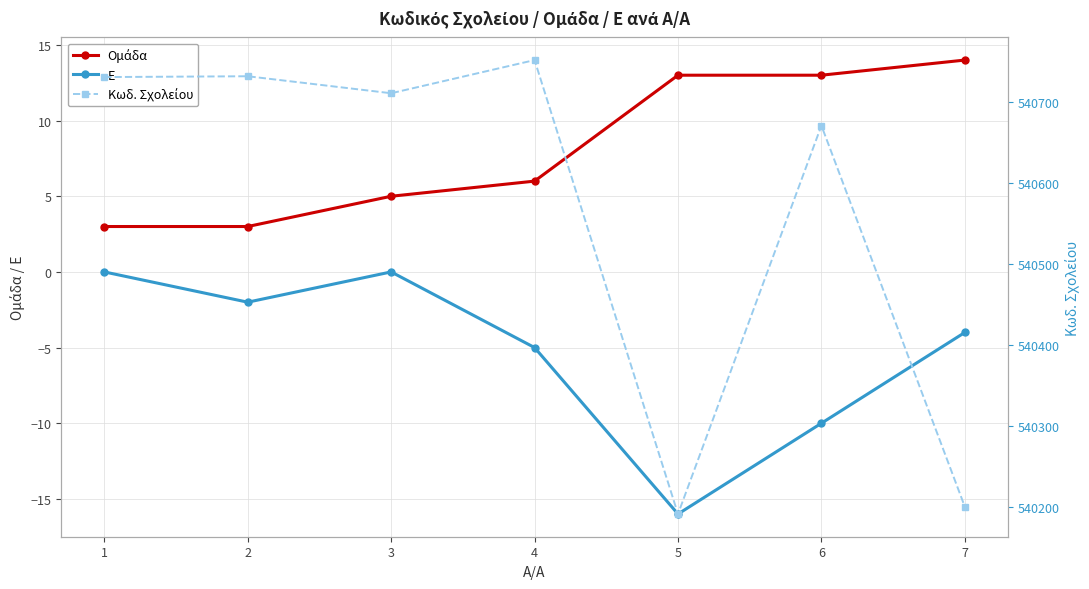

What is the value of the Ομάδα point at the 6th from the left?

13